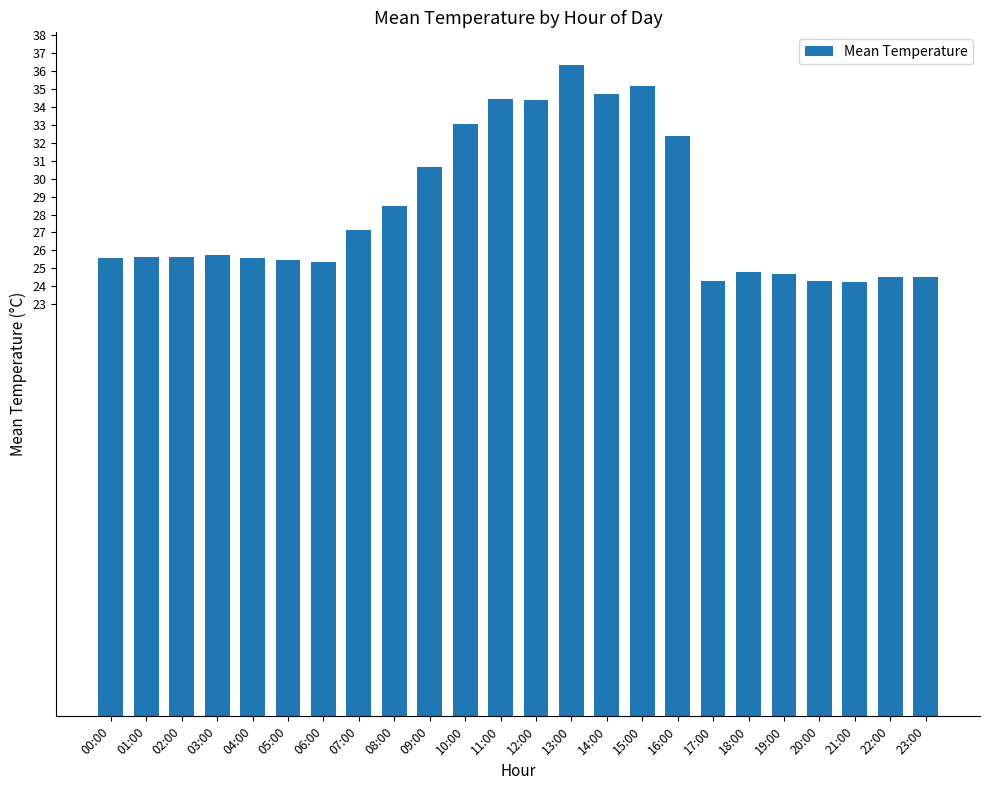

The value at 23:00 is 41.9. True or false?

False